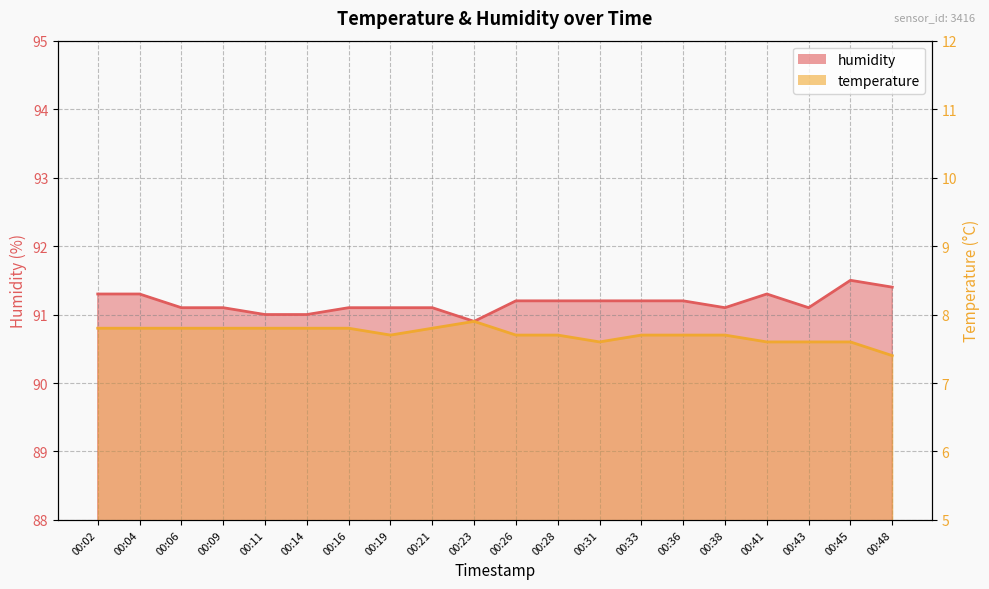

What is the difference between the maximum and minimum values in the temperature series?

0.5